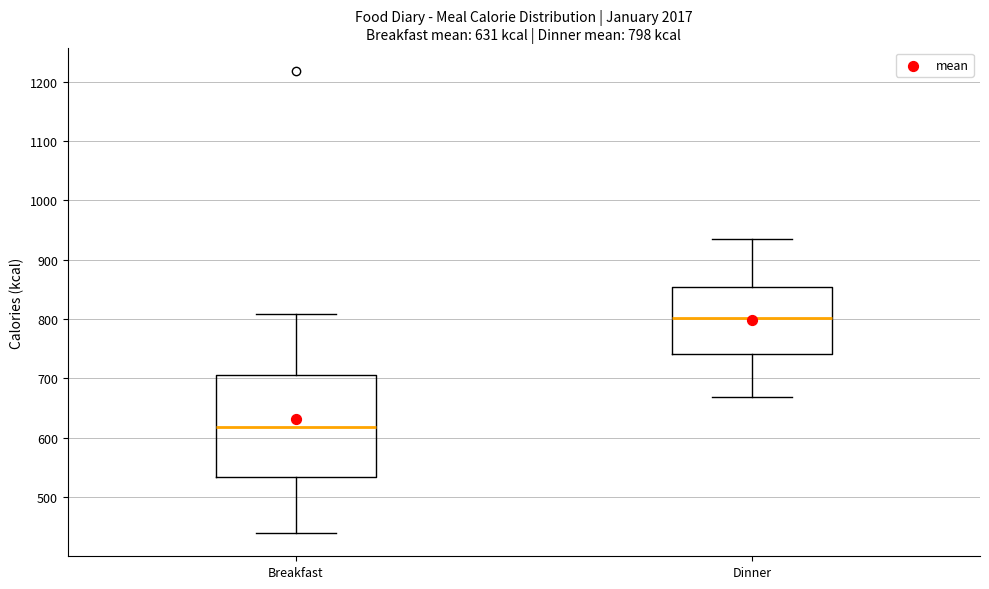

Which box is the tallest, from its lower edge to its upper edge?

Breakfast